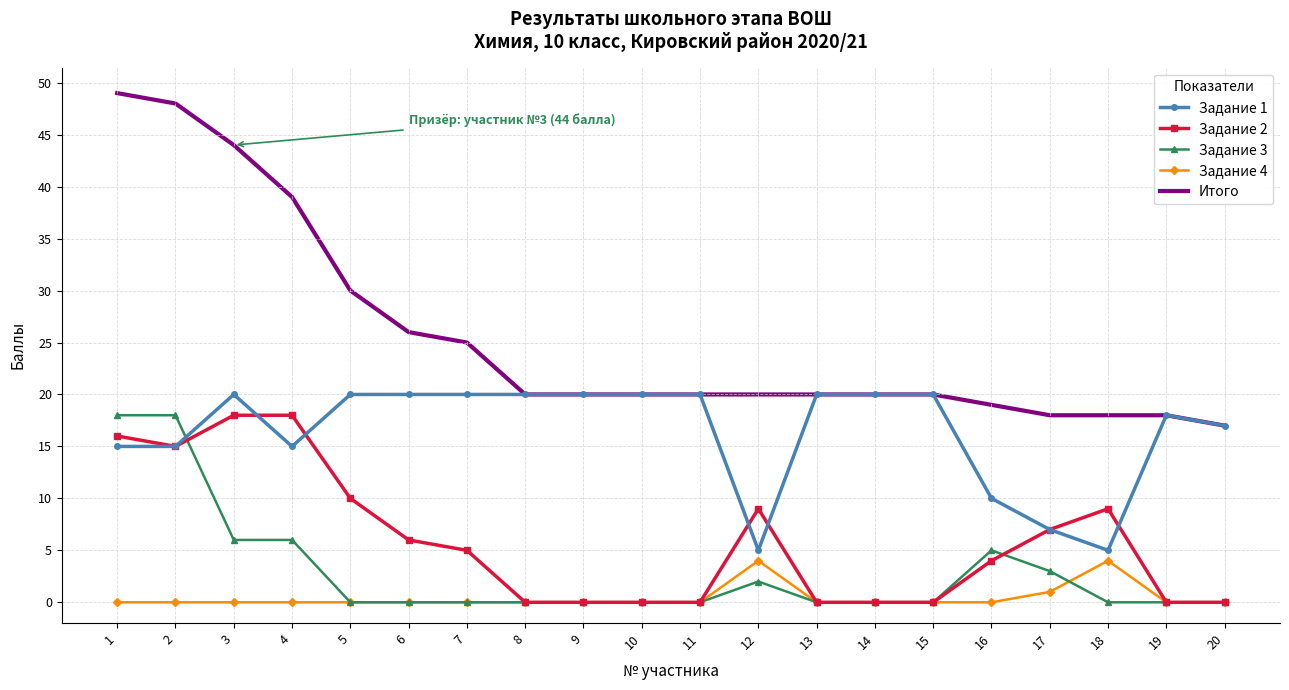

Which series has the largest total across all categories?

Итого